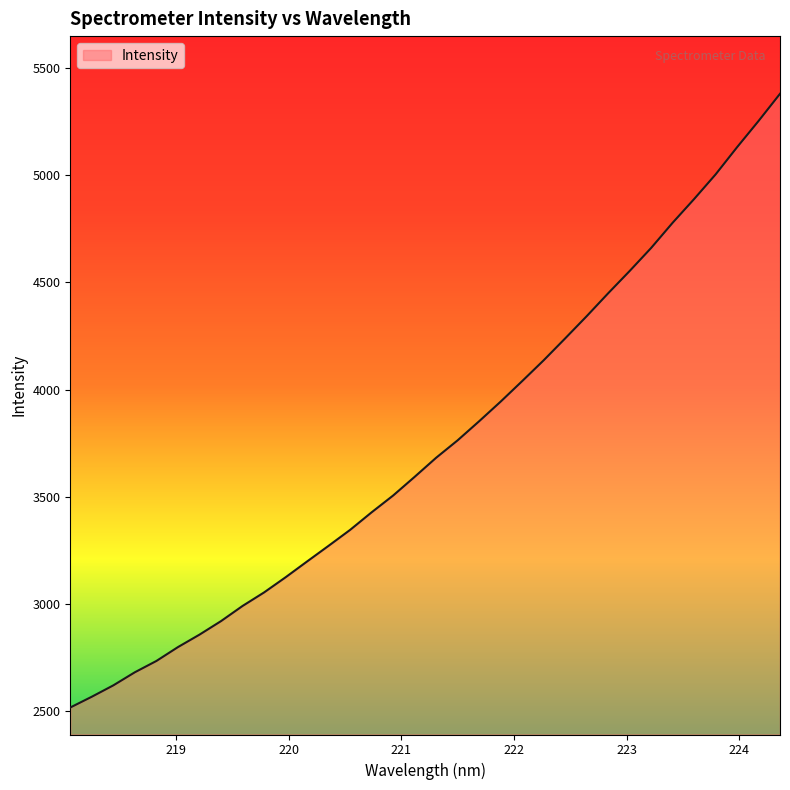

Does the chart display data point markers on the line(s)?

No